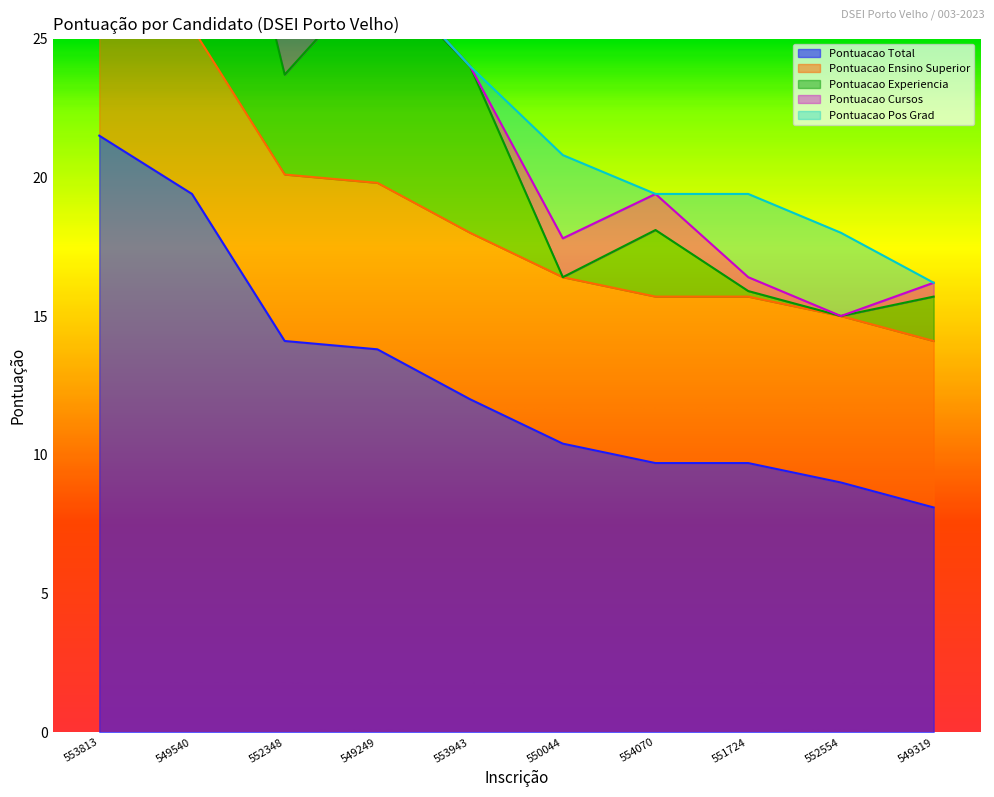

What is the difference between the second highest and second lowest values in the PONTUACAO_CURSOS series?

1.4